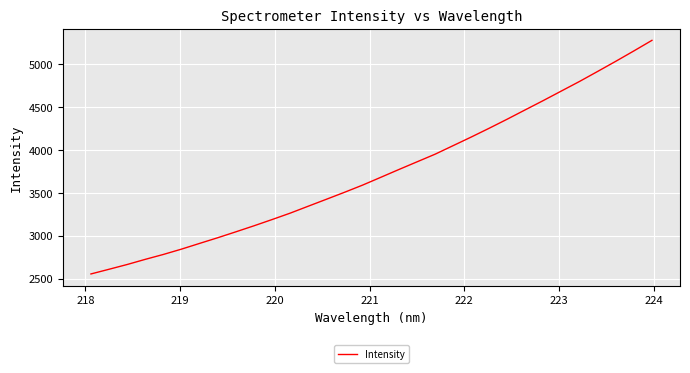

Reading right to left, what are all the values shown in this chart?

5280.8	5157.4	5036.3	4918.4	4801.7	4690.5	4579.0	4470.4	4361.1	4254.9	4151.5	4051.1	3951.0	3861.7	3772.3	3681.2	3590.7	3506.7	3425.4	3344.6	3263.4	3188.6	3115.6	3045.4	2976.4	2910.3	2843.5	2781.3	2724.0	2663.8	2608.3	2553.5